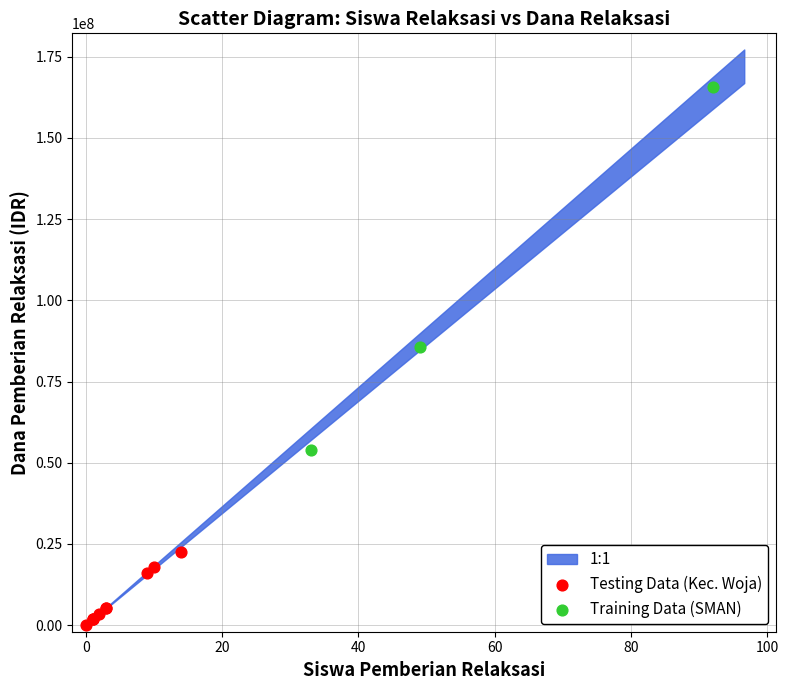

Which series contains the highest Y value?

Training Data (SMAN)